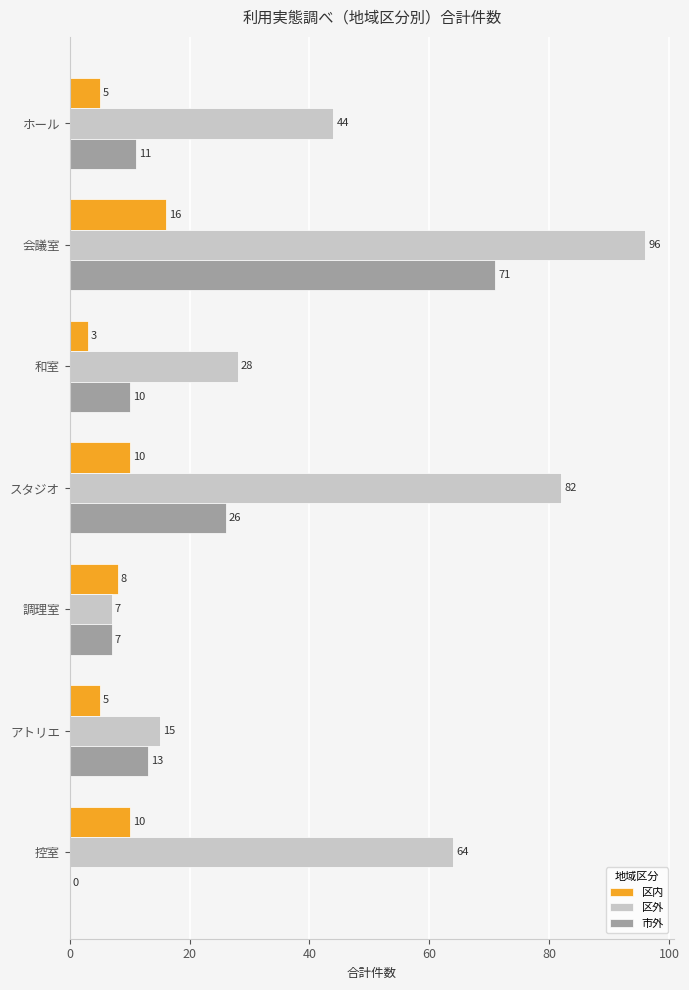

Is the value of 区内 at 和室 greater than the value of 市外 at 控室?

Yes